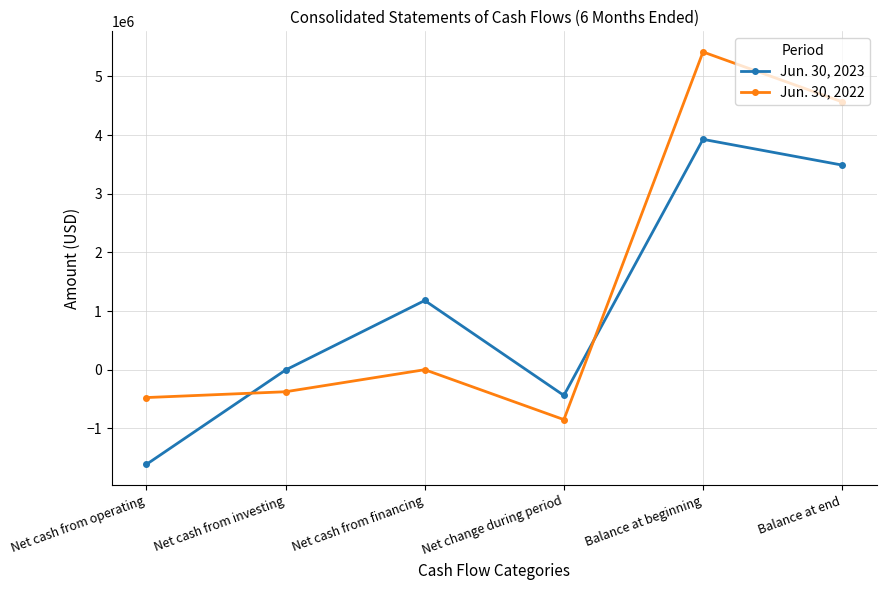

Reading right to left, transcribe all the data shown in this chart.

Jun. 30, 2023: Balance at end=3489000	Balance at beginning=3928000	Net change during period=-439000	Net cash from financing=1180000	Net cash from investing=-5000	Net cash from operating=-1614000
Jun. 30, 2022: Balance at end=4567000	Balance at beginning=5418000	Net change during period=-851000	Net cash from financing=0	Net cash from investing=-376000	Net cash from operating=-475000